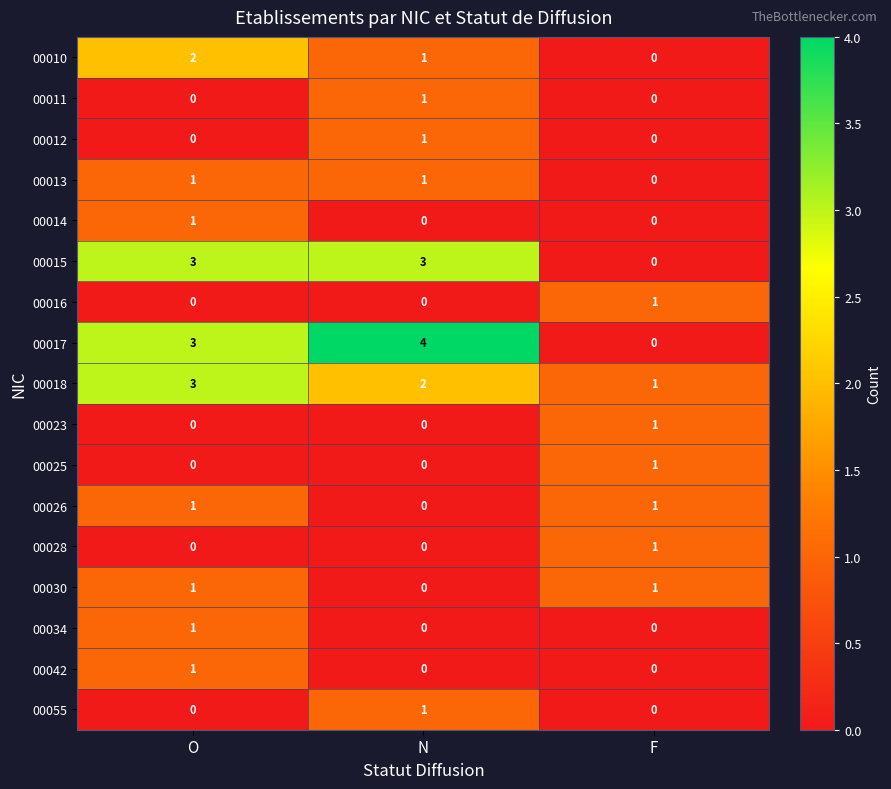

Count the number of data series in this chart.

17